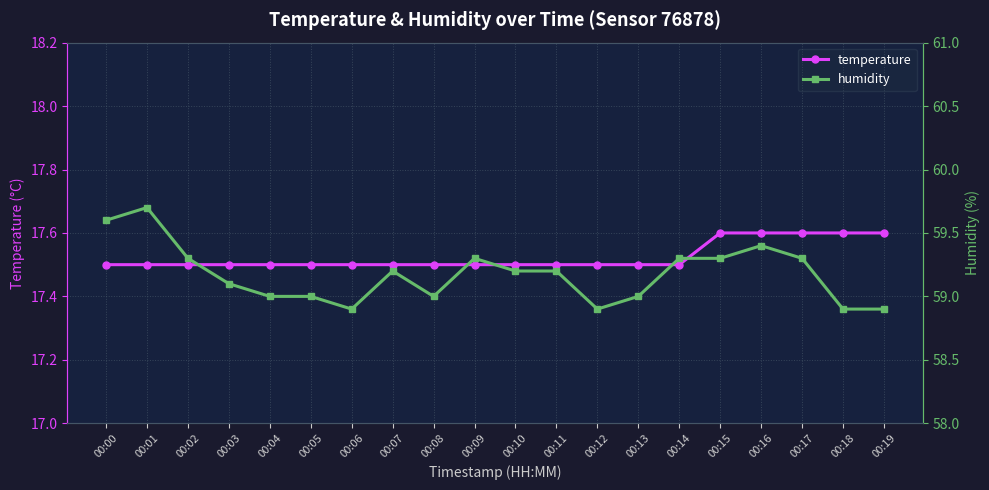

True or false: humidity and temperature intersect in this chart.

False